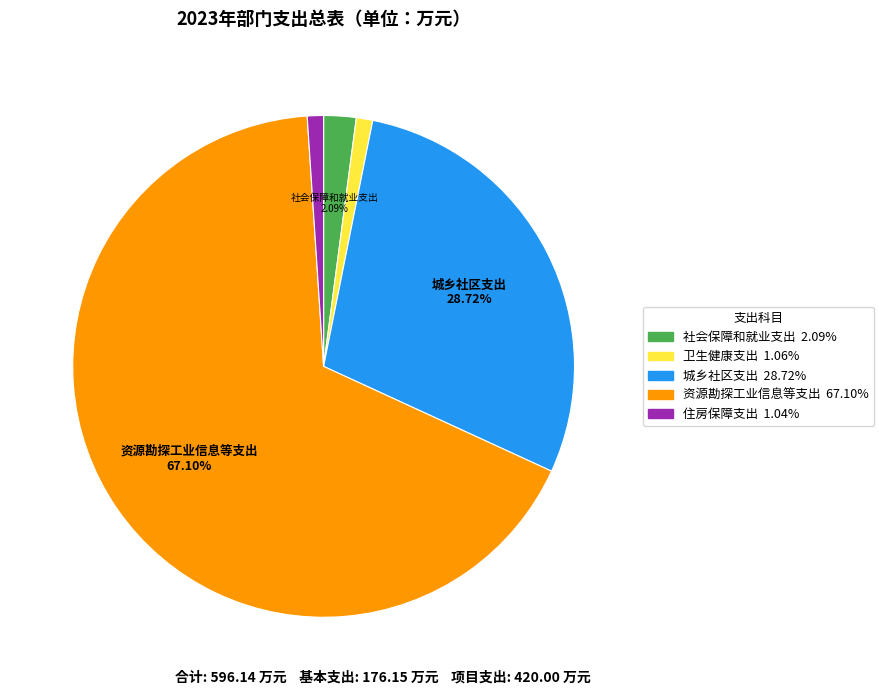

Is 社会保障和就业支出 the majority of the pie?

No